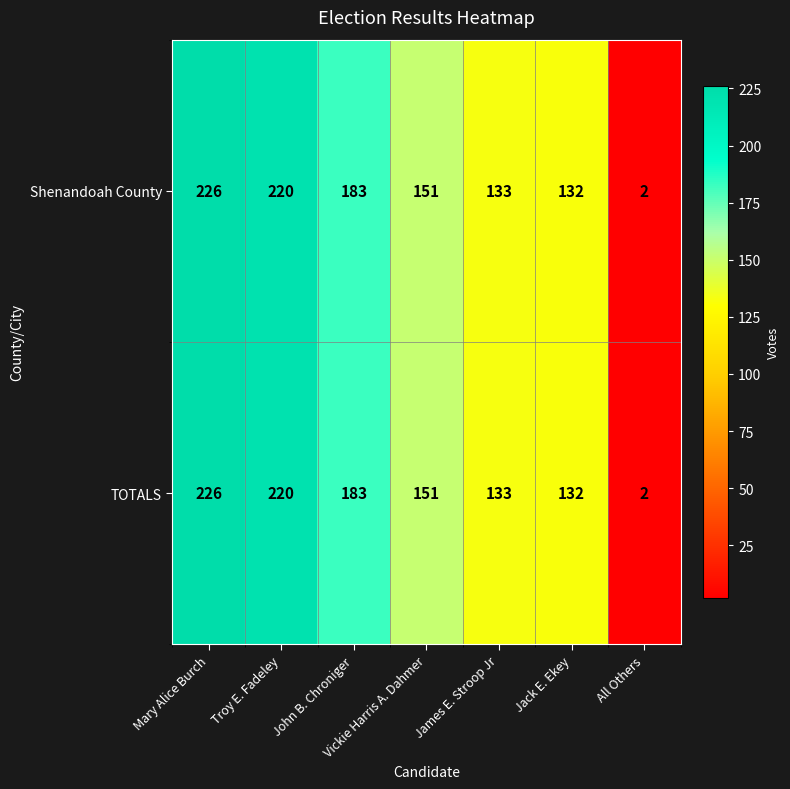

Rank the categories by Shenandoah County value from highest to lowest.

Mary Alice Burch, Troy E. Fadeley, John B. Chroniger, Vickie Harris A. Dahmer, James E. Stroop Jr, Jack E. Ekey, All Others